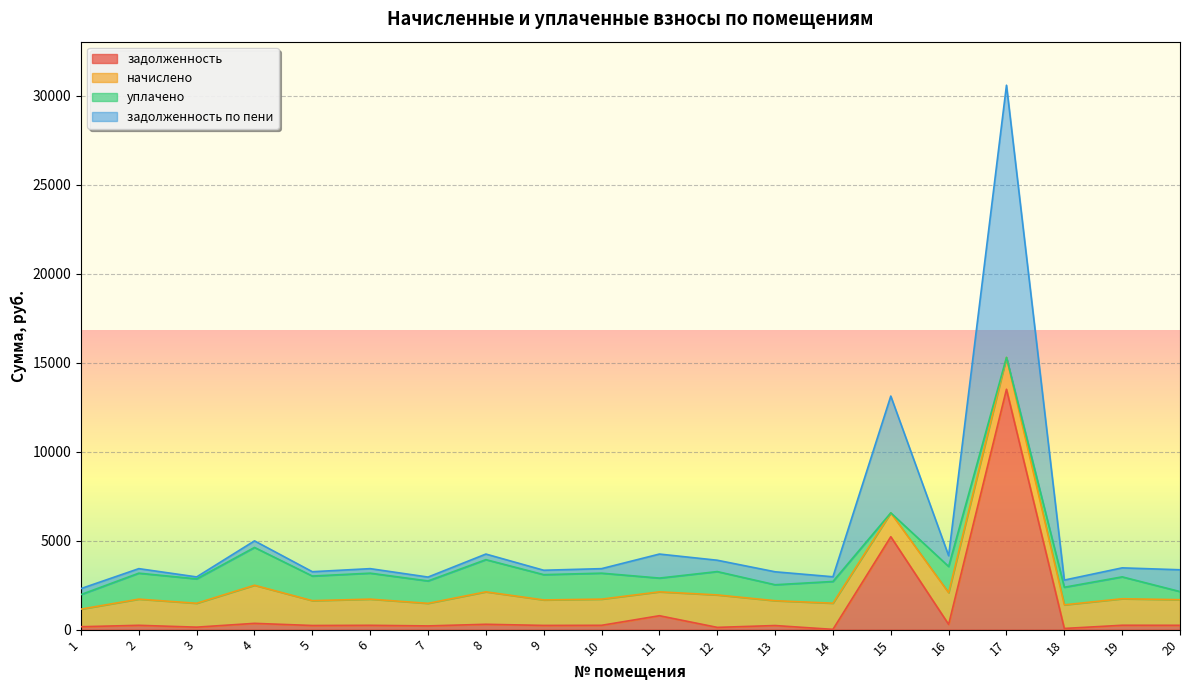

What is the highest value of the задолженность series?

13507.7